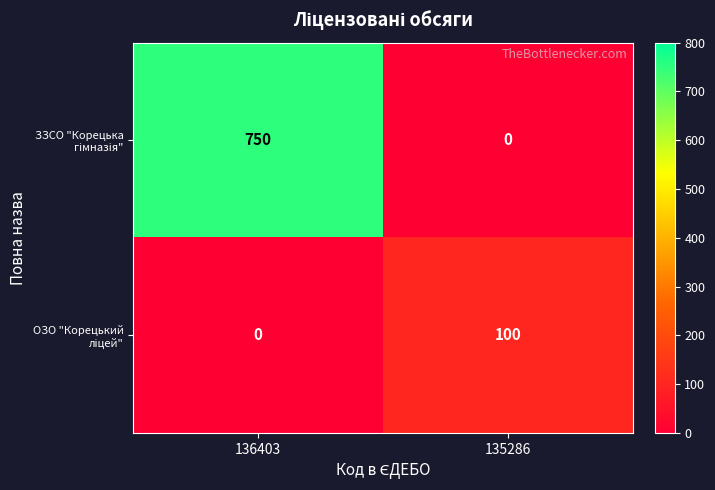

Which category has the highest value across all series?

136403